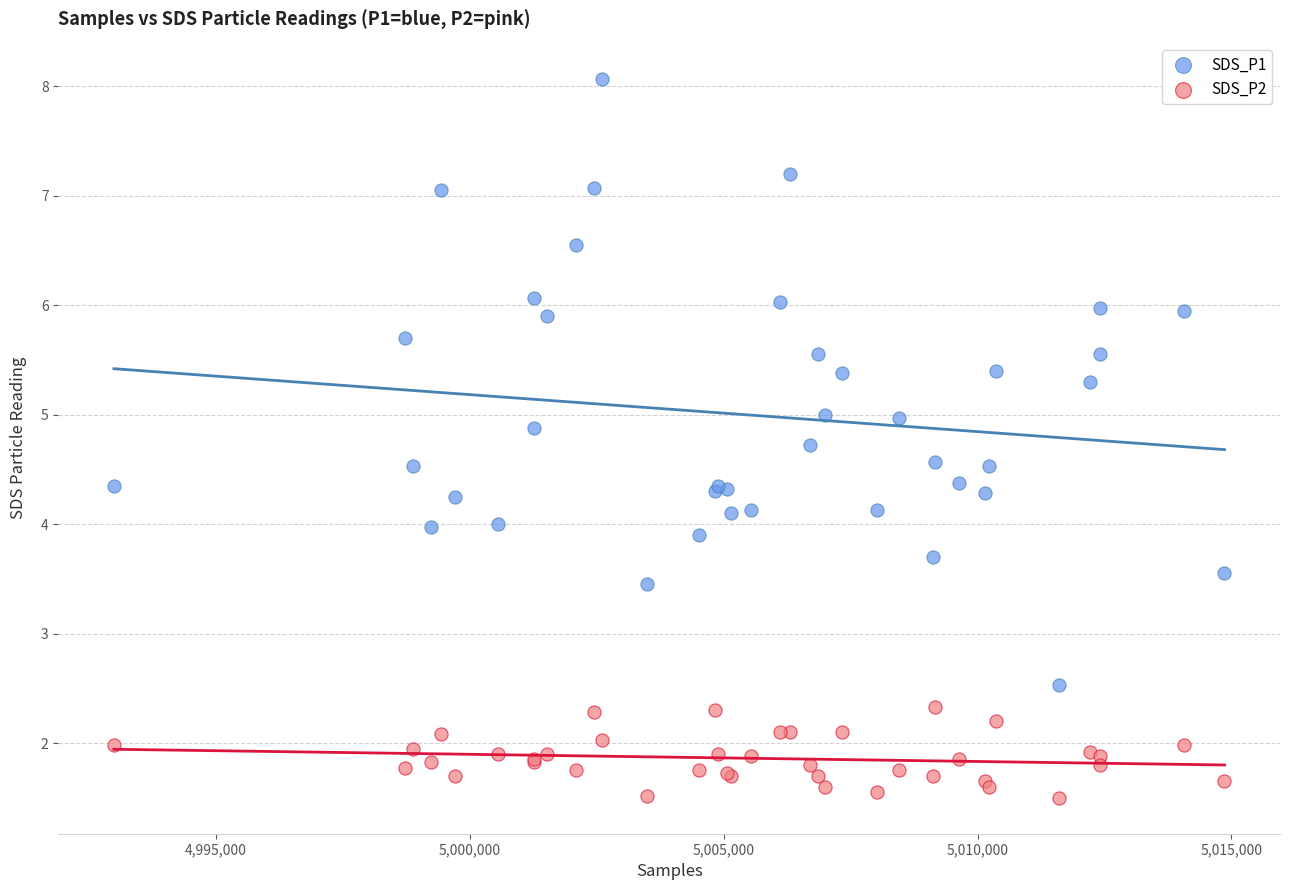

Which series contains the lowest Y value?

SDS_P2